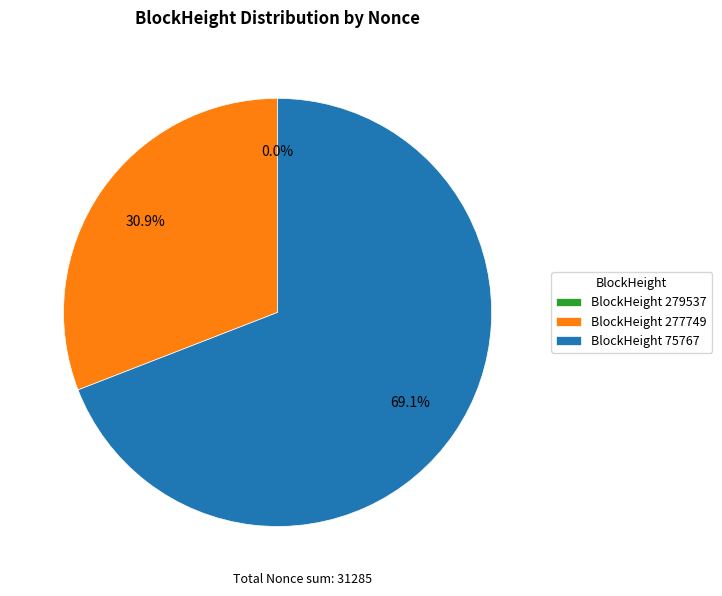

What is the ratio of the value at BlockHeight 75767 to the value at BlockHeight 277749?

2.2